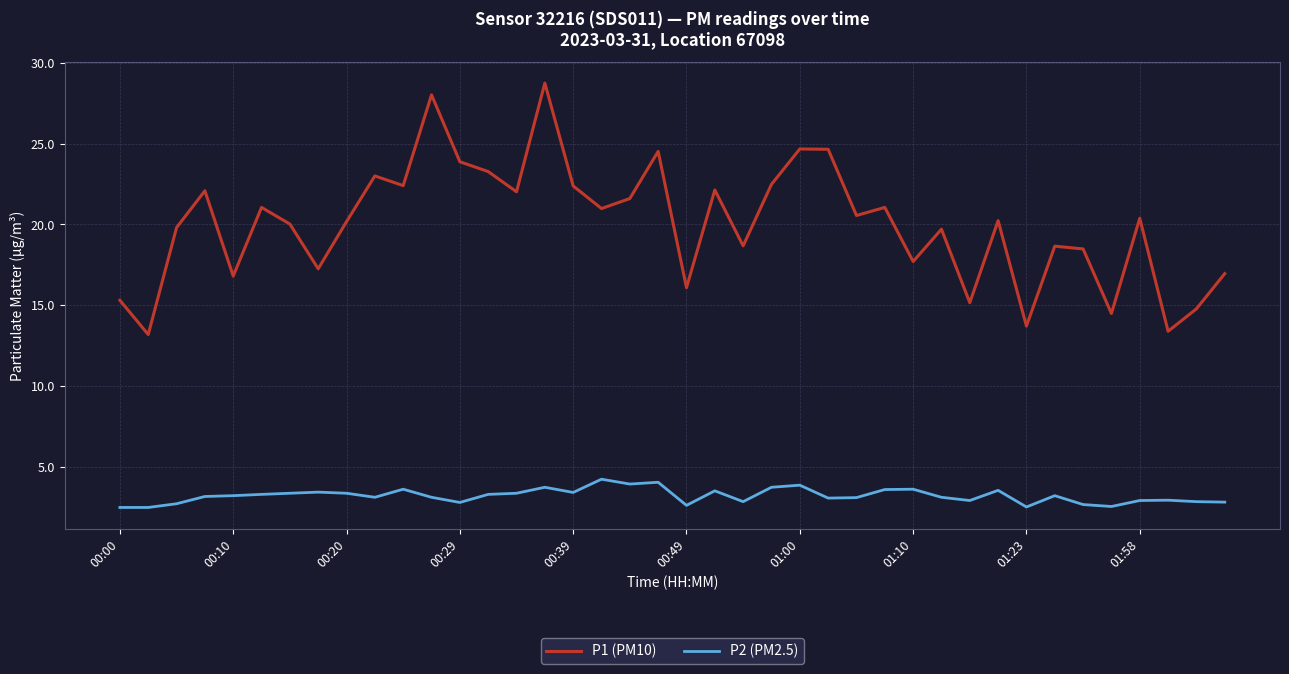

Which series has the largest range (max minus min)?

P1 (PM10)